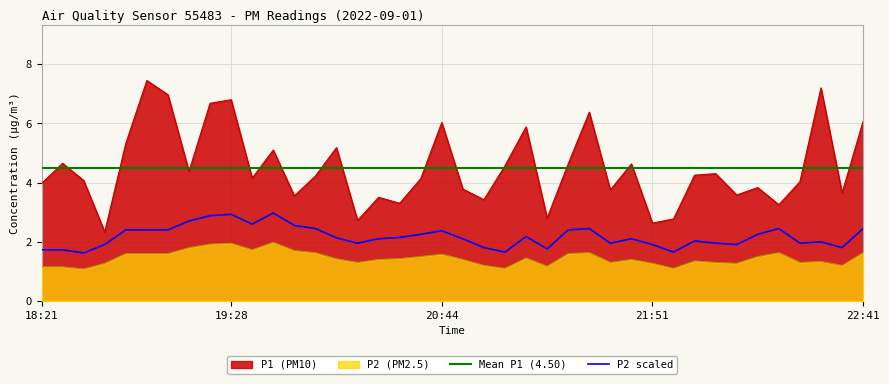

Between 20:44 and 18:42, which is larger?

20:44